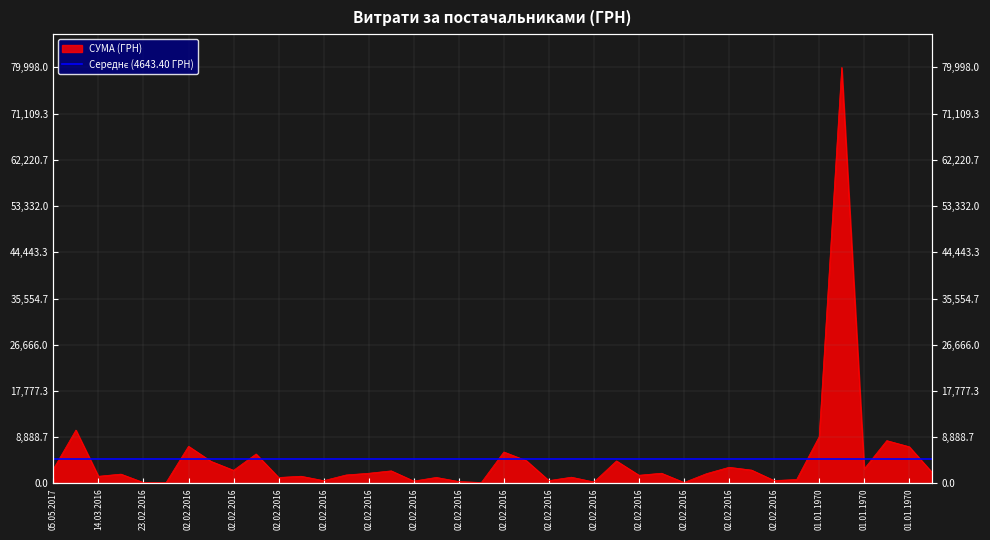

How many values exceed 1950?

20